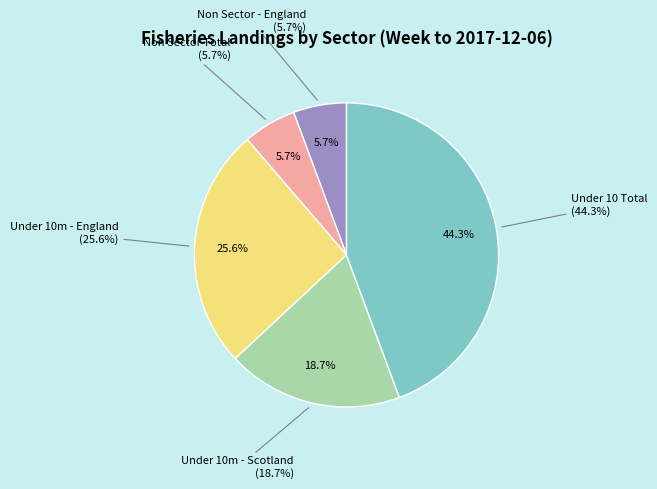

The Non Sector Total slice represents 6% of the pie. True or false?

True